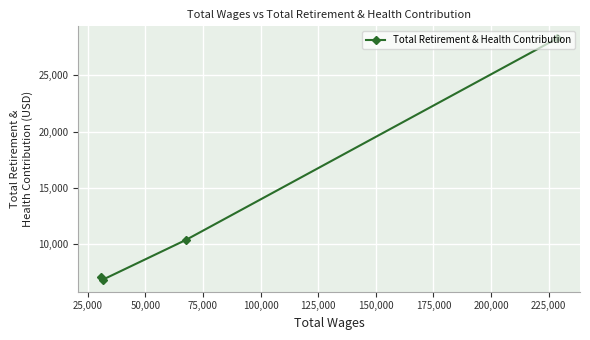

Reading right to left, list all the values displayed in this chart.

28276	10402	6872	7131